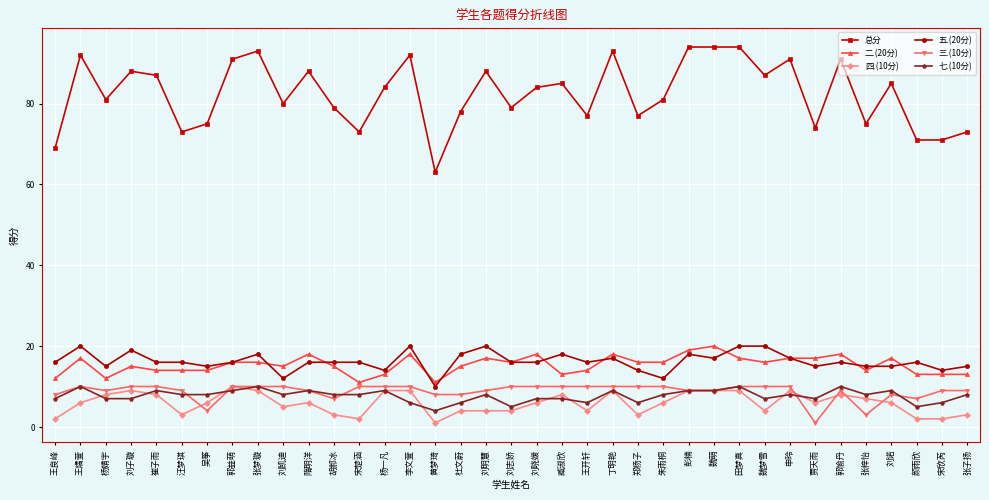

Reading left to right, what are all the values shown in this chart?

总分: 王良峰=69	王燏萱=92	杨婧宇=81	刘子璇=88	崔子雨=87	汪梦琪=73	吴筝=75	郭益萌=91	张梦璇=93	刘凯迪=80	隋明洋=88	胡郝冰=79	宋楚涵=73	杨一凡=84	李文萱=92	黄梦琦=63	杜文蔚=78	刘明慧=88	刘志娇=79	刘晓媛=84	臧淑欣=85	王开轩=77	丁明艳=93	郑杨子=77	朱雨桐=81	彭楠=94	魏萌=94	田梦真=94	魏梦雪=87	申玲=91	贾天雨=74	郭愉丹=91	张梓怡=75	刘诺=85	颜雨欣=71	宋欣芮=71	张子扬=73
二.(20分): 王良峰=12	王燏萱=17	杨婧宇=12	刘子璇=15	崔子雨=14	汪梦琪=14	吴筝=14	郭益萌=16	张梦璇=16	刘凯迪=15	隋明洋=18	胡郝冰=15	宋楚涵=11	杨一凡=13	李文萱=18	黄梦琦=11	杜文蔚=15	刘明慧=17	刘志娇=16	刘晓媛=18	臧淑欣=13	王开轩=14	丁明艳=18	郑杨子=16	朱雨桐=16	彭楠=19	魏萌=20	田梦真=17	魏梦雪=16	申玲=17	贾天雨=17	郭愉丹=18	张梓怡=14	刘诺=17	颜雨欣=13	宋欣芮=13	张子扬=13
四.(10分): 王良峰=2	王燏萱=6	杨婧宇=8	刘子璇=9	崔子雨=8	汪梦琪=3	吴筝=6	郭益萌=10	张梦璇=9	刘凯迪=5	隋明洋=6	胡郝冰=3	宋楚涵=2	杨一凡=9	李文萱=9	黄梦琦=1	杜文蔚=4	刘明慧=4	刘志娇=4	刘晓媛=6	臧淑欣=8	王开轩=4	丁明艳=9	郑杨子=3	朱雨桐=6	彭楠=9	魏萌=9	田梦真=9	魏梦雪=4	申玲=9	贾天雨=6	郭愉丹=8	张梓怡=7	刘诺=6	颜雨欣=2	宋欣芮=2	张子扬=3
五.(20分): 王良峰=16	王燏萱=20	杨婧宇=15	刘子璇=19	崔子雨=16	汪梦琪=16	吴筝=15	郭益萌=16	张梦璇=18	刘凯迪=12	隋明洋=16	胡郝冰=16	宋楚涵=16	杨一凡=14	李文萱=20	黄梦琦=10	杜文蔚=18	刘明慧=20	刘志娇=16	刘晓媛=16	臧淑欣=18	王开轩=16	丁明艳=17	郑杨子=14	朱雨桐=12	彭楠=18	魏萌=17	田梦真=20	魏梦雪=20	申玲=17	贾天雨=15	郭愉丹=16	张梓怡=15	刘诺=15	颜雨欣=16	宋欣芮=14	张子扬=15
三.(10分): 王良峰=8	王燏萱=10	杨婧宇=9	刘子璇=10	崔子雨=10	汪梦琪=9	吴筝=4	郭益萌=10	张梦璇=10	刘凯迪=10	隋明洋=9	胡郝冰=7	宋楚涵=10	杨一凡=10	李文萱=10	黄梦琦=8	杜文蔚=8	刘明慧=9	刘志娇=10	刘晓媛=10	臧淑欣=10	王开轩=10	丁明艳=10	郑杨子=10	朱雨桐=10	彭楠=9	魏萌=9	田梦真=10	魏梦雪=10	申玲=10	贾天雨=1	郭愉丹=9	张梓怡=3	刘诺=8	颜雨欣=7	宋欣芮=9	张子扬=9
七.(10分): 王良峰=7	王燏萱=10	杨婧宇=7	刘子璇=7	崔子雨=9	汪梦琪=8	吴筝=8	郭益萌=9	张梦璇=10	刘凯迪=8	隋明洋=9	胡郝冰=8	宋楚涵=8	杨一凡=9	李文萱=6	黄梦琦=4	杜文蔚=6	刘明慧=8	刘志娇=5	刘晓媛=7	臧淑欣=7	王开轩=6	丁明艳=9	郑杨子=6	朱雨桐=8	彭楠=9	魏萌=9	田梦真=10	魏梦雪=7	申玲=8	贾天雨=7	郭愉丹=10	张梓怡=8	刘诺=9	颜雨欣=5	宋欣芮=6	张子扬=8